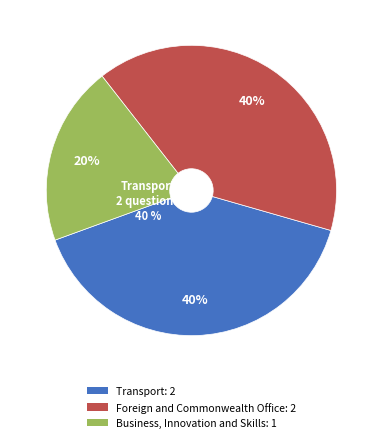

True or false: Department for Transport (HL1712, 2016) accounts for 33% of the total.

False